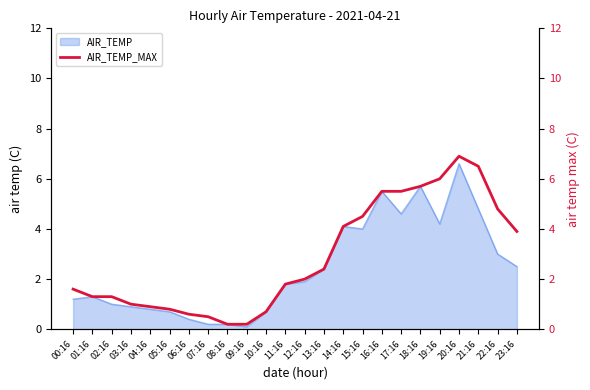

Count the number of values greater than 2.

11